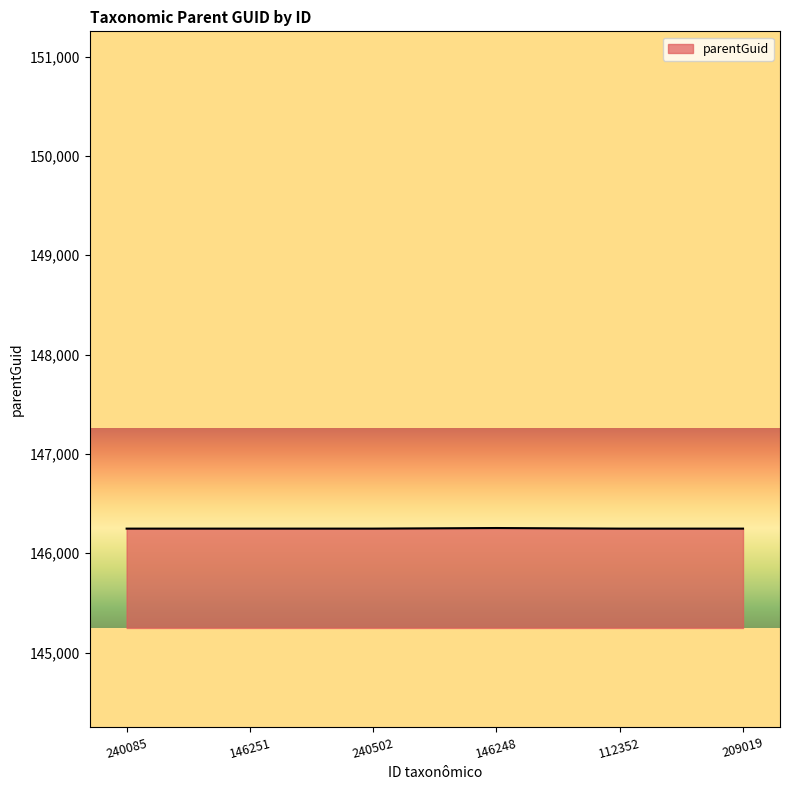

How many lines are shown in the chart?

1